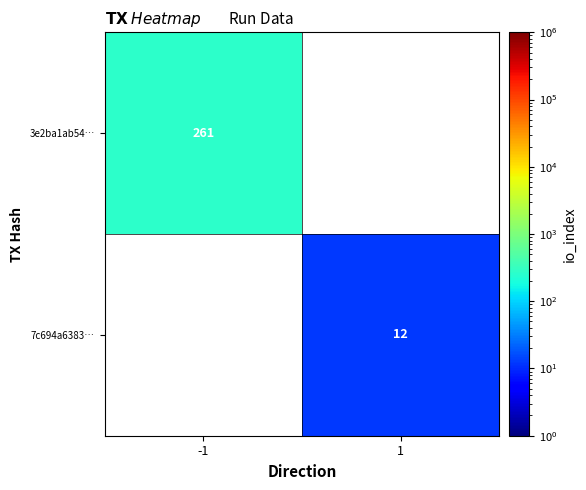

What is the minimum value shown in the chart?

12.0